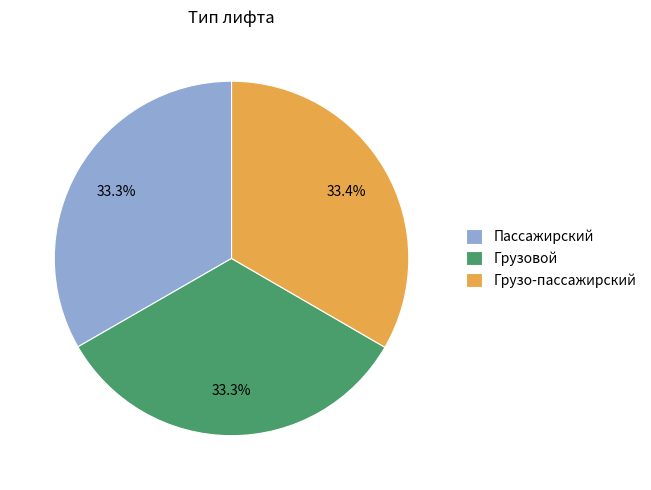

To the nearest percent, what is the combined percentage of Пассажирский and Грузо-пассажирский?

67%